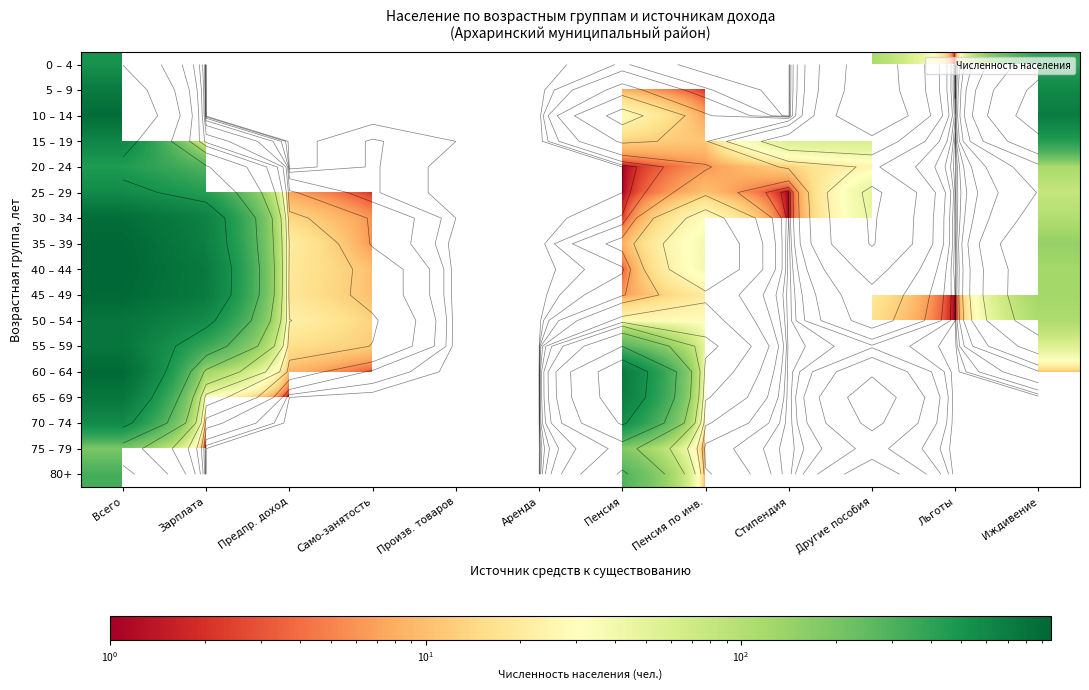

Between Произв. товаров and Другие пособия, which is larger?

Другие пособия